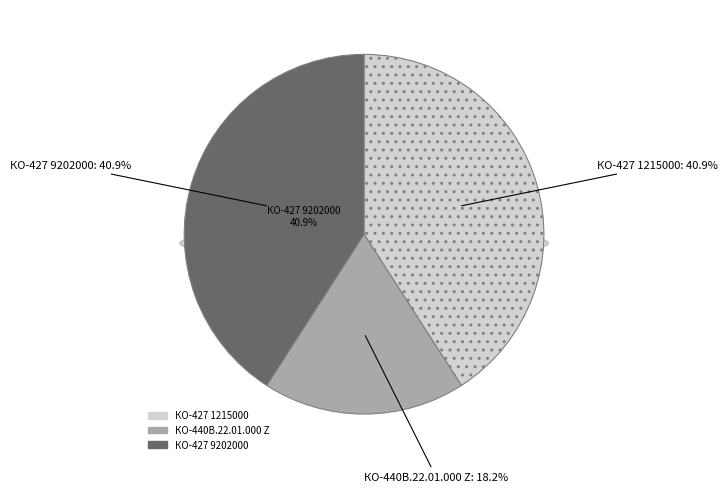

What percentage do КО-427 1215000 and КО-440В.22.01.000 Z together represent?

59.1%